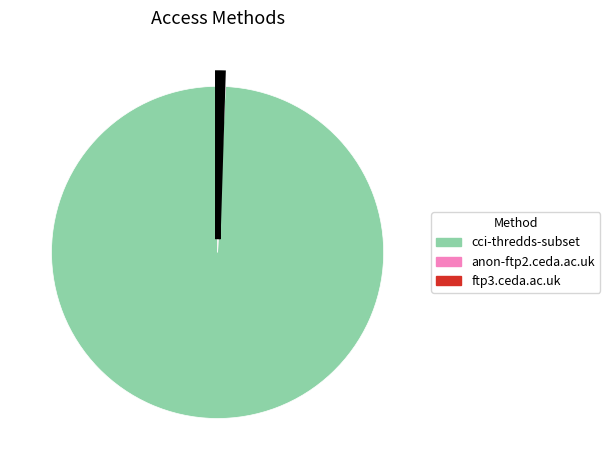

What is the ratio of the value at cci-thredds-subset to the value at ftp3.ceda.ac.uk?

199.8